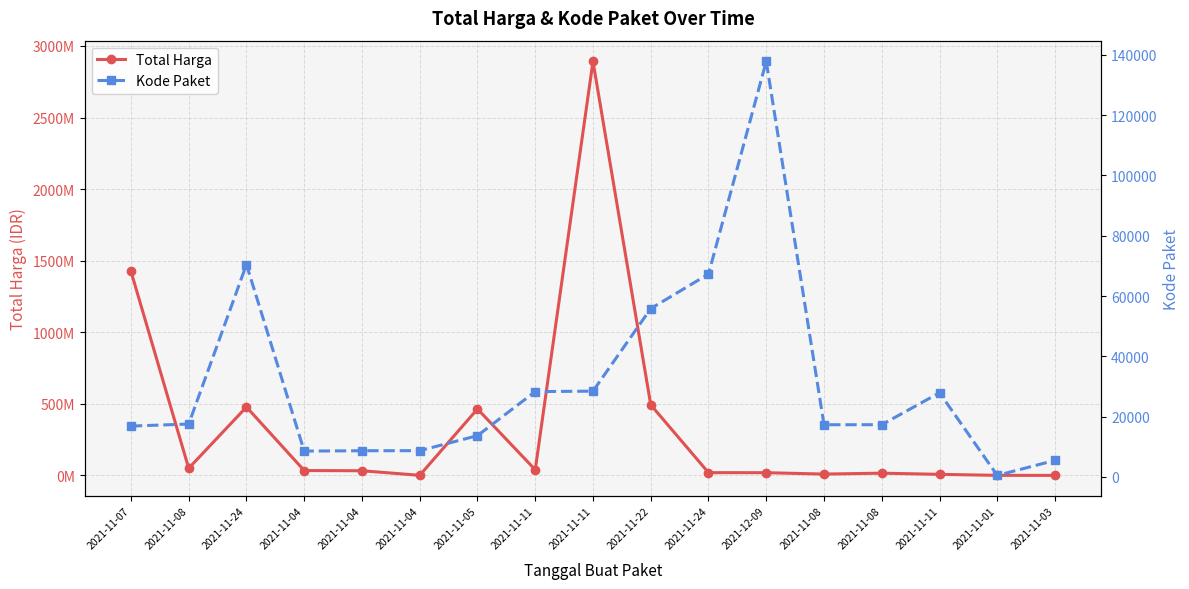

How many lines are shown in the chart?

2